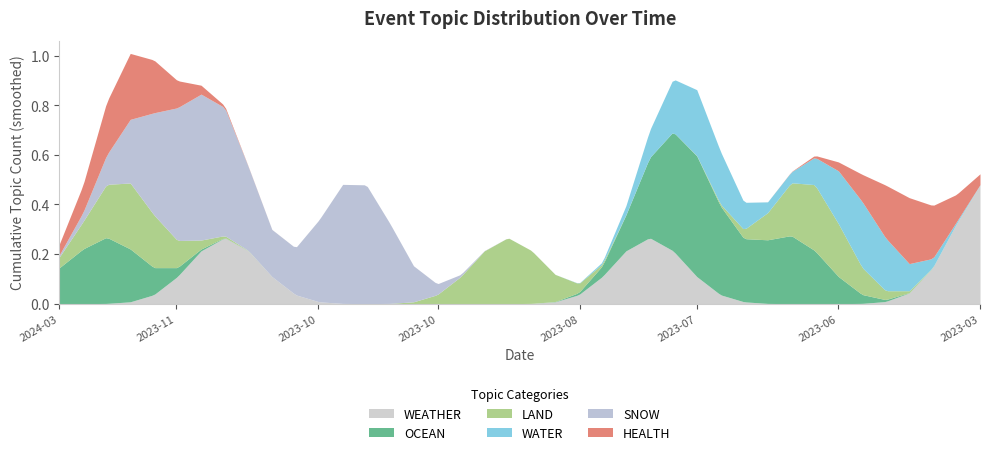

Is it true that WATER equals 0 at 2023-11-22?

False